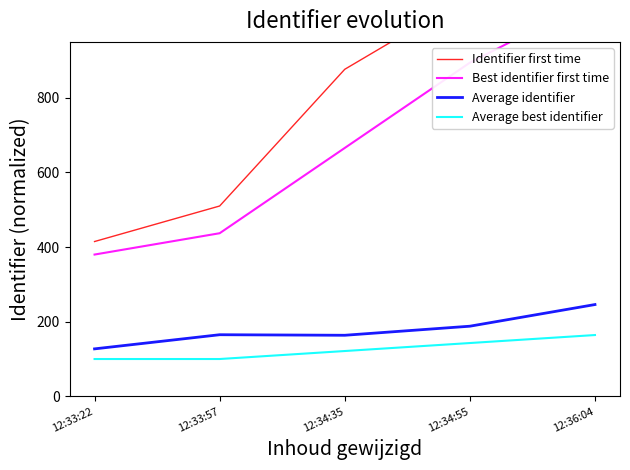

Is this an area chart (filled region under the line)?

No